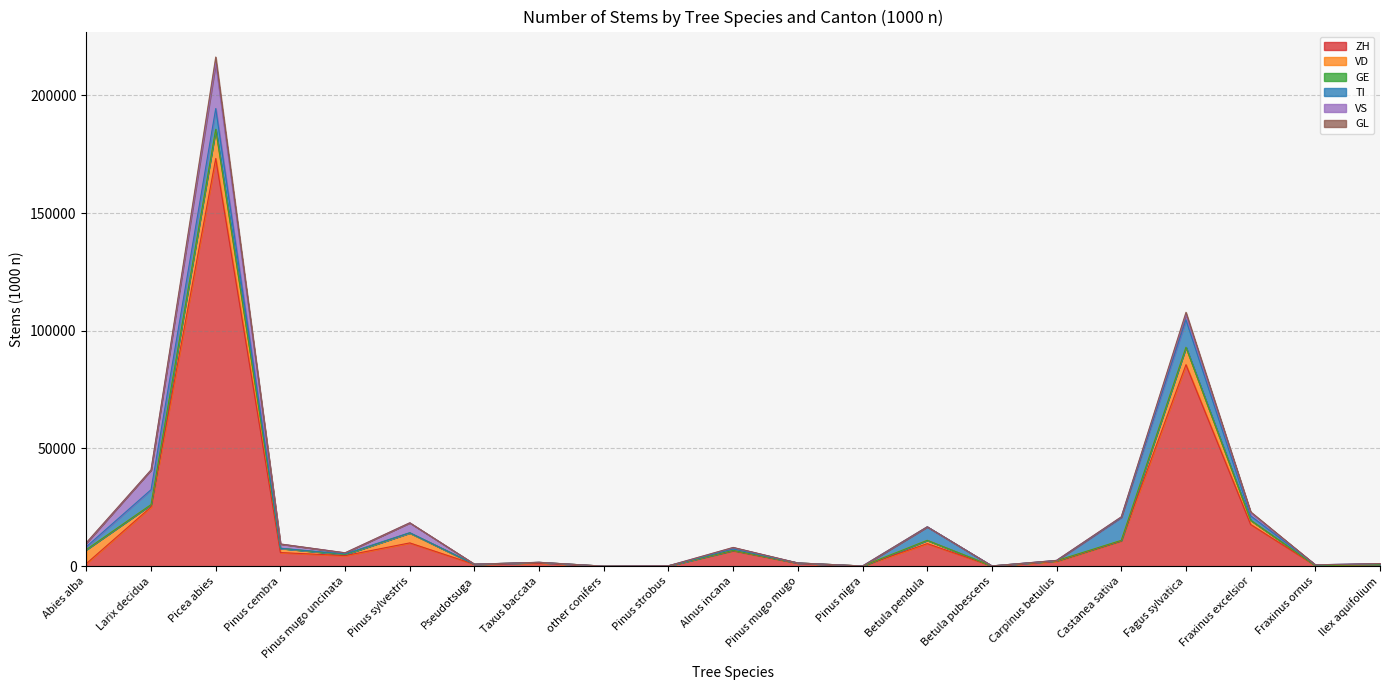

At which category is the sum across all series the highest?

Picea abies